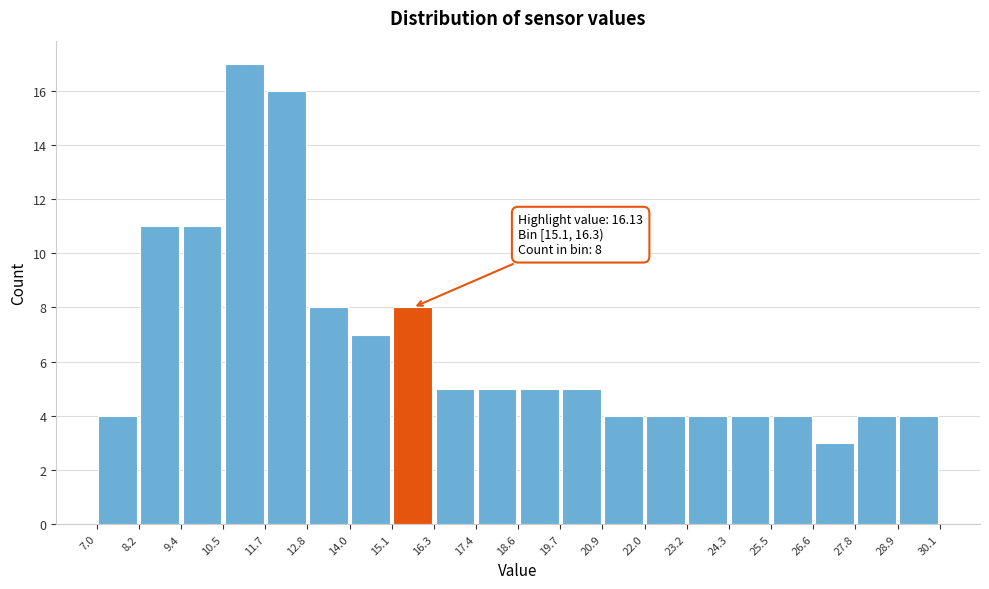

Over which range of the x-axis is the bar tallest?

10.5 to 11.7